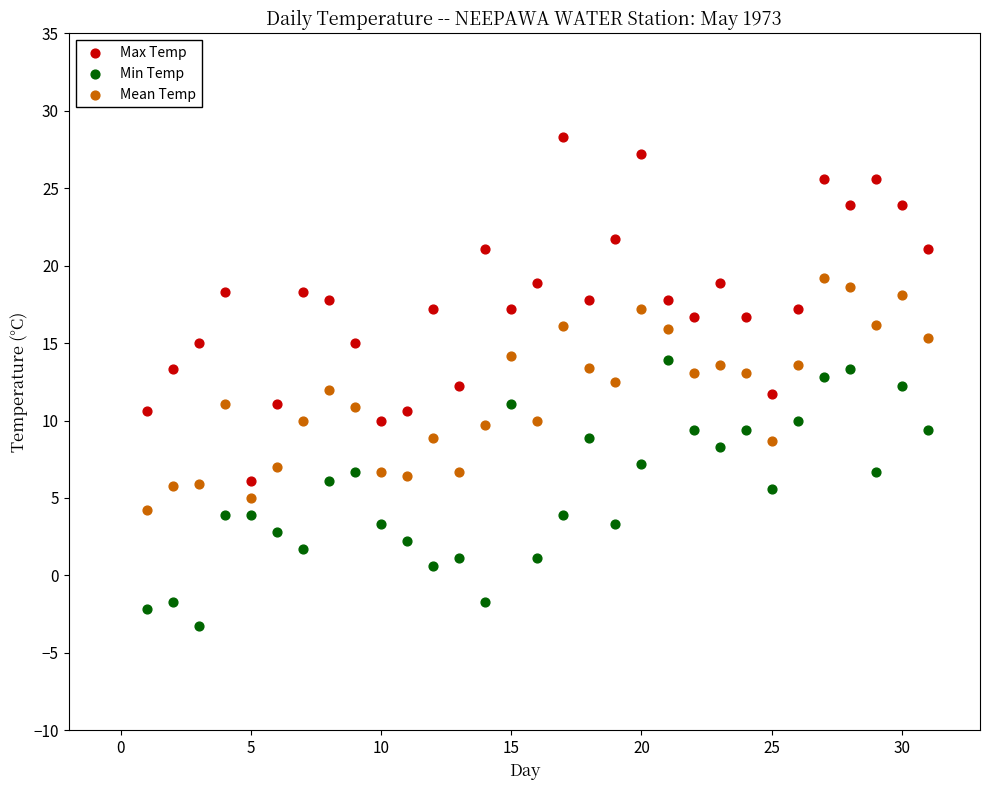

What are all the series names shown in the legend?

Max Temp, Min Temp, Mean Temp